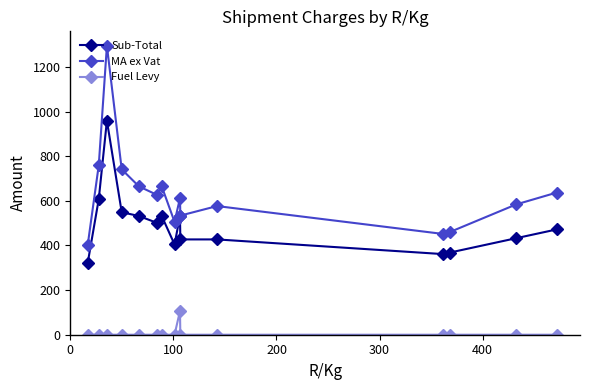

How many distinct data groups are displayed?

3